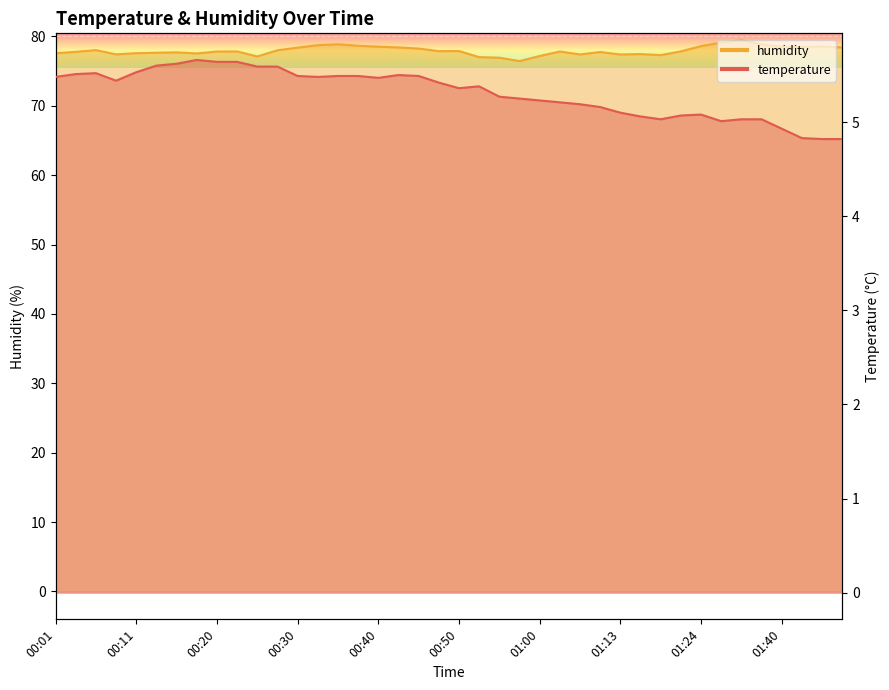

The value of humidity at 00:08 is 35.7. True or false?

False